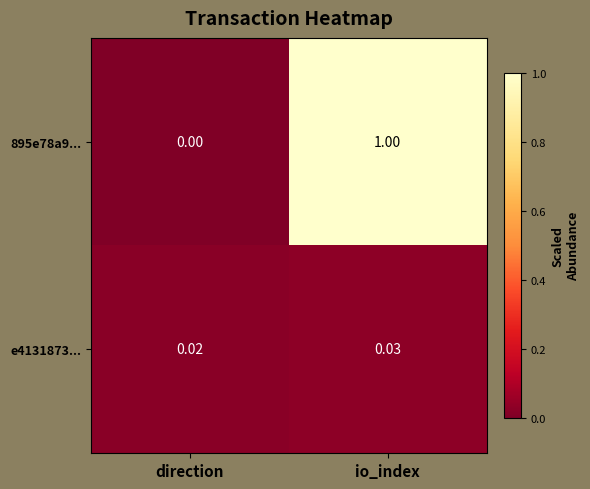

Is the value of e4131873... at io_index greater than the value of 895e78a9... at direction?

Yes